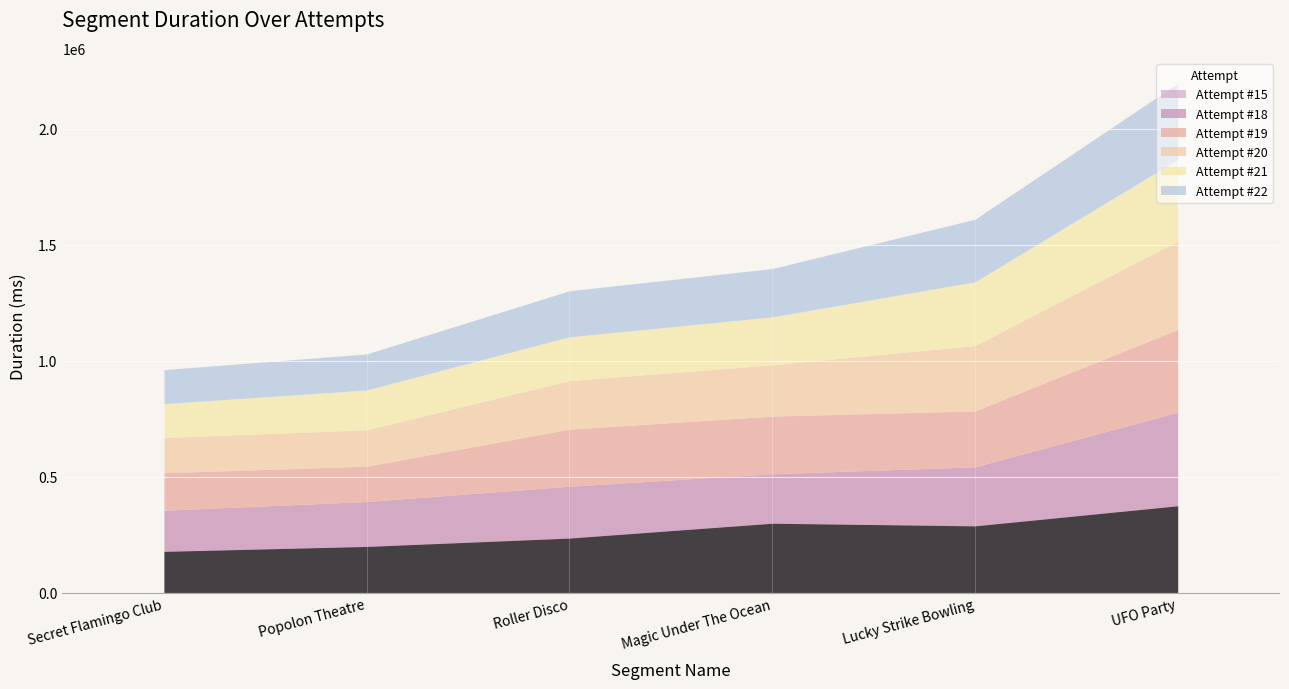

Which has a higher value, Popolon Theatre or Secret Flamingo Club?

Popolon Theatre